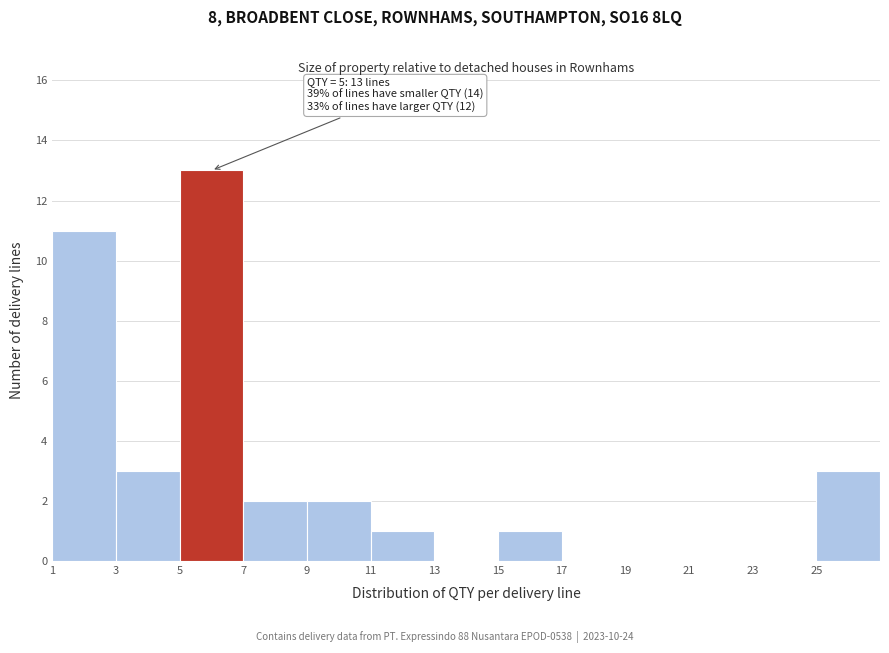

Which range on the x-axis has the tallest bar?

5 to 7